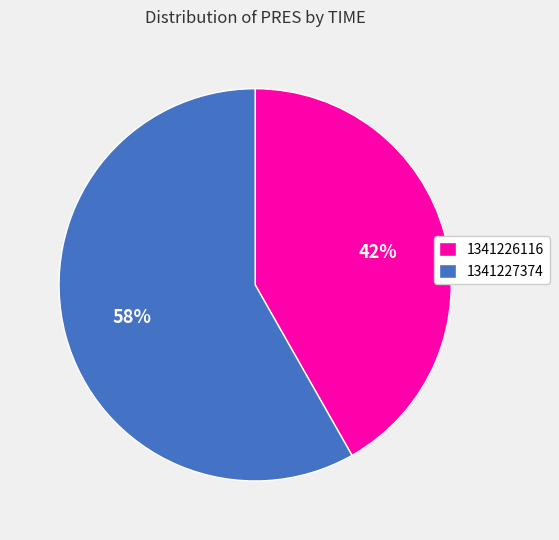

Approximately how many times larger is the value at 1341227374 compared to 1341226116?

1.4